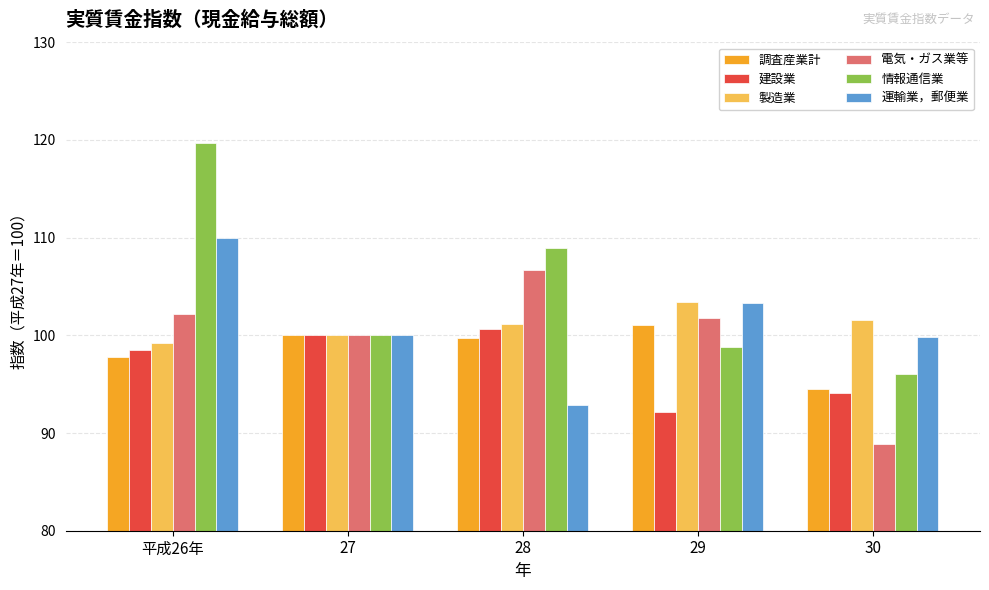

Is the value of 運輸業，郵便業 at 28 greater than the value of 電気・ガス業等 at 28?

No